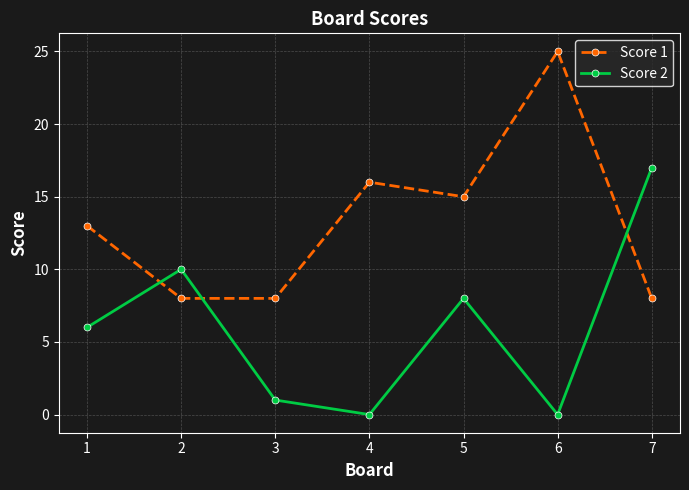

Reading left to right, list all the values displayed in this chart.

Score 1: 1=13	2=8	3=8	4=16	5=15	6=25	7=8
Score 2: 1=6	2=10	3=1	4=0	5=8	6=0	7=17